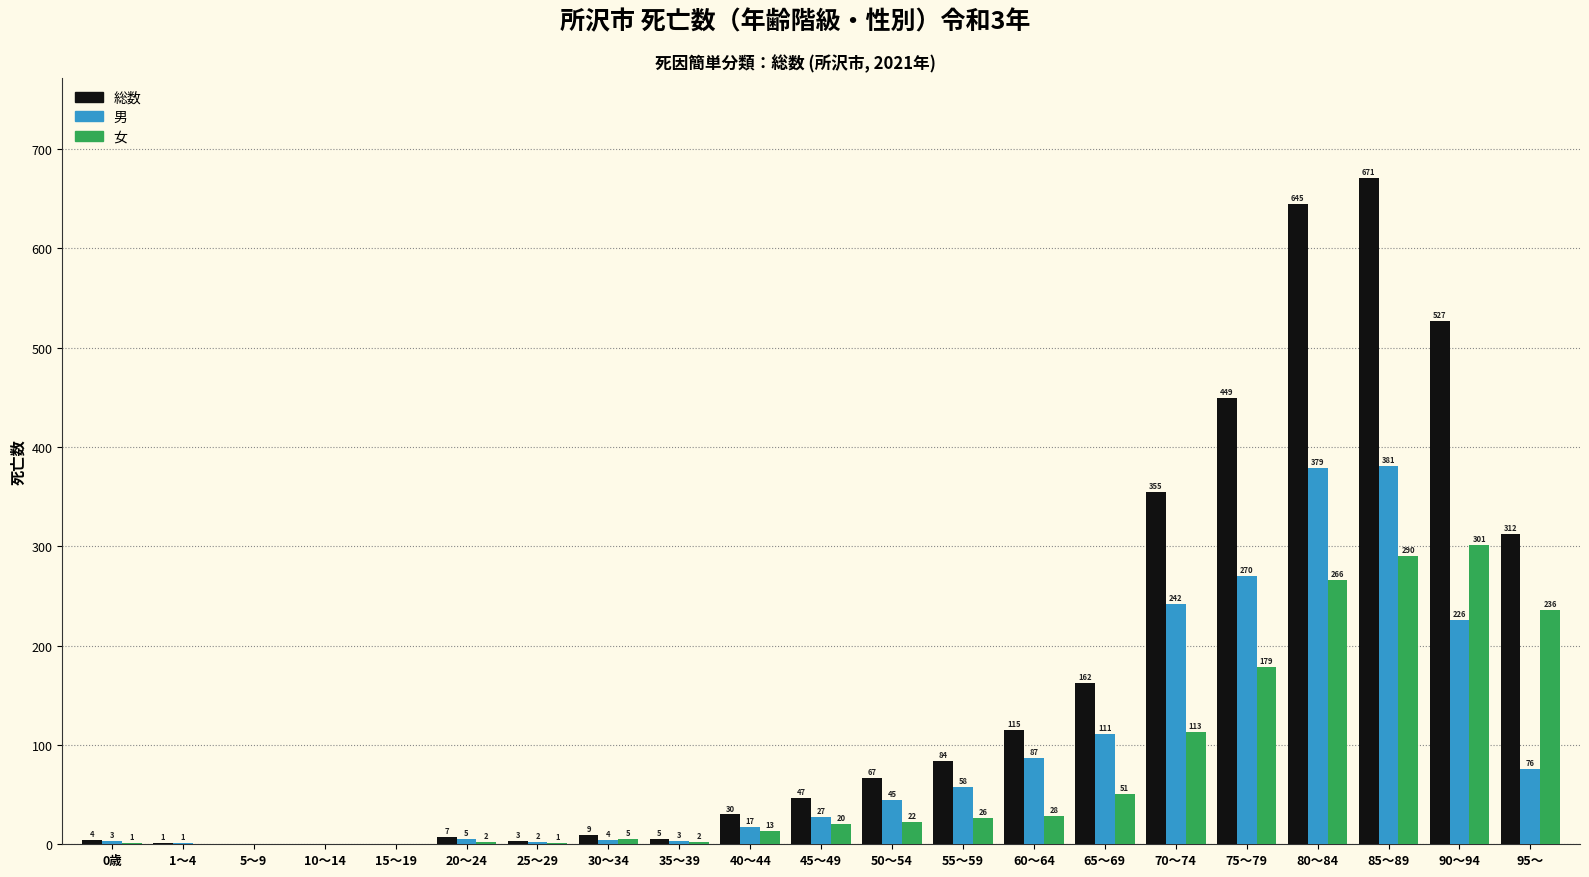

The value of 女 at 50～54 is 22. True or false?

True